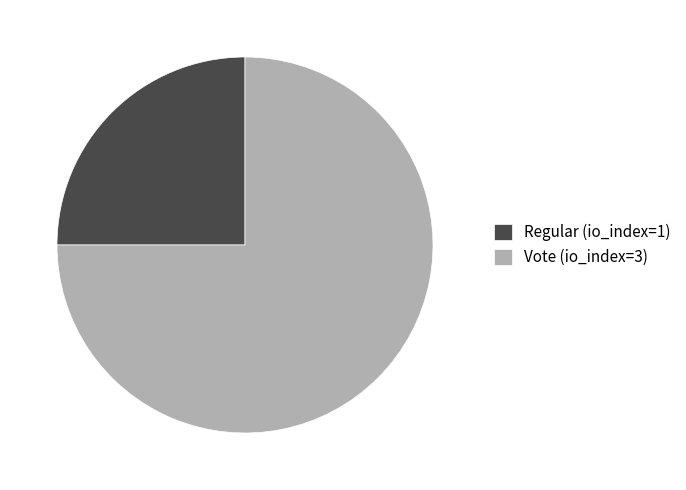

Do Regular (io_index=1) and Vote (io_index=3) together represent more than half of the pie?

Yes